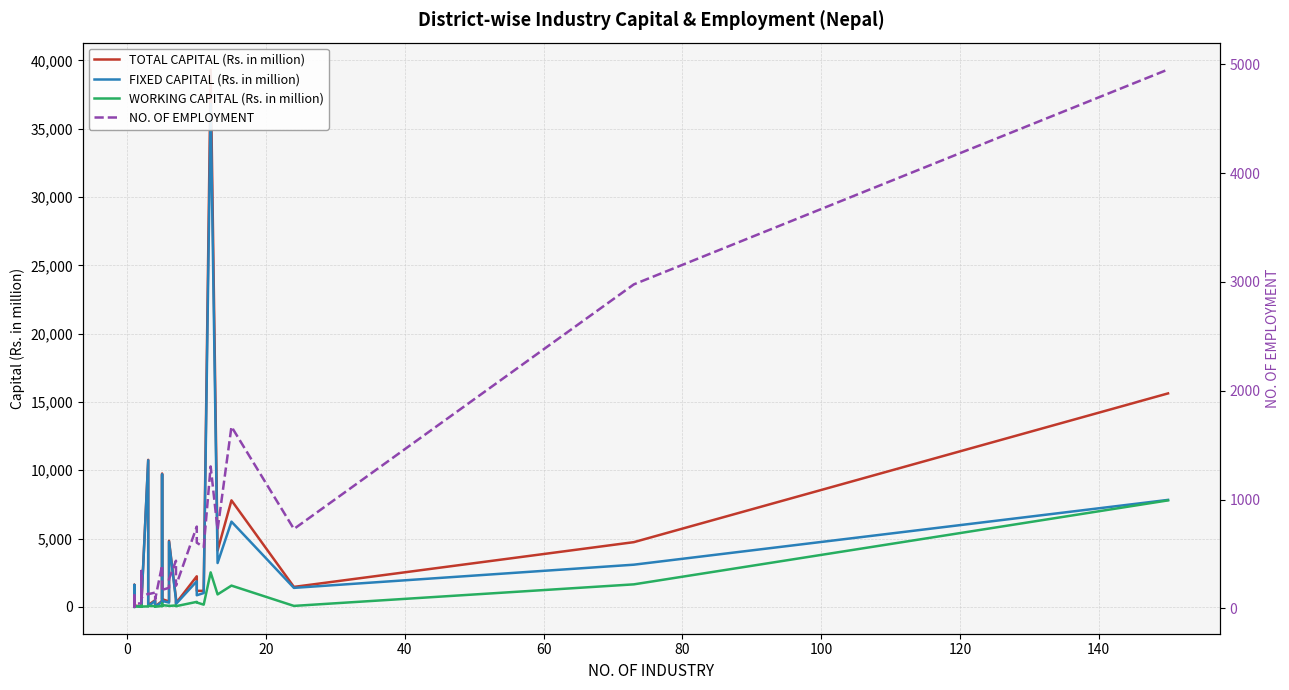

In FIXED CAPITAL (Rs. in million), how many points are higher than both neighbors (excluding endpoints)?

13